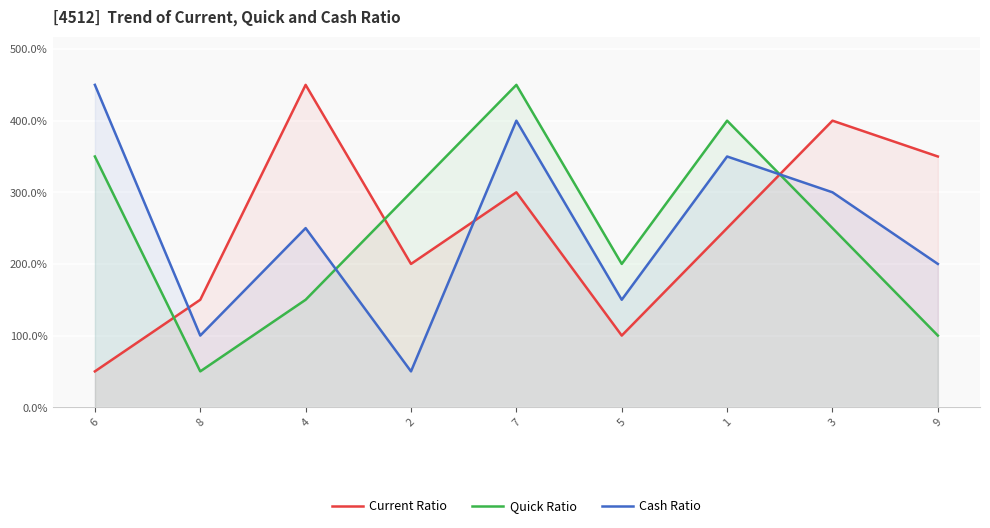

Is it true that Current Ratio equals 300 at 7?

True